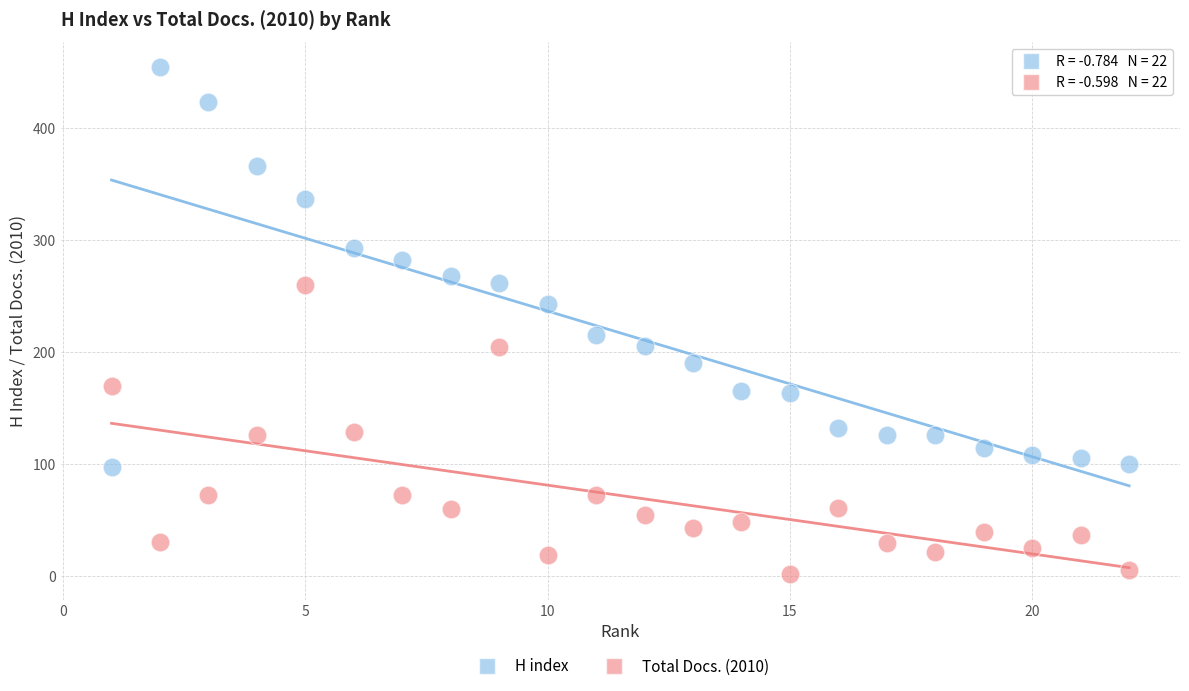

Which series reaches the minimum Y coordinate?

Total Docs. (2010)